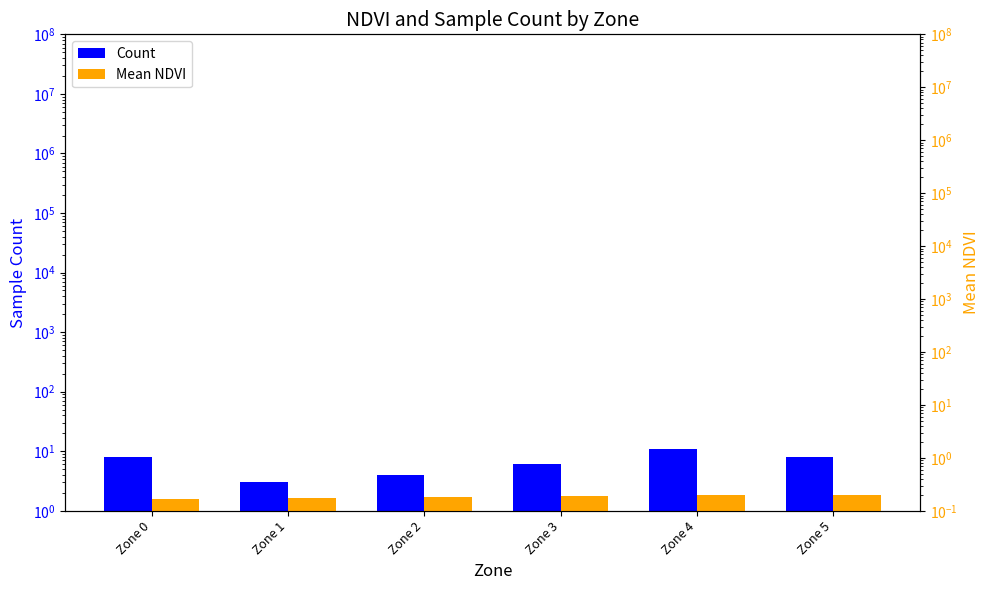

How many bars are there in total?

12